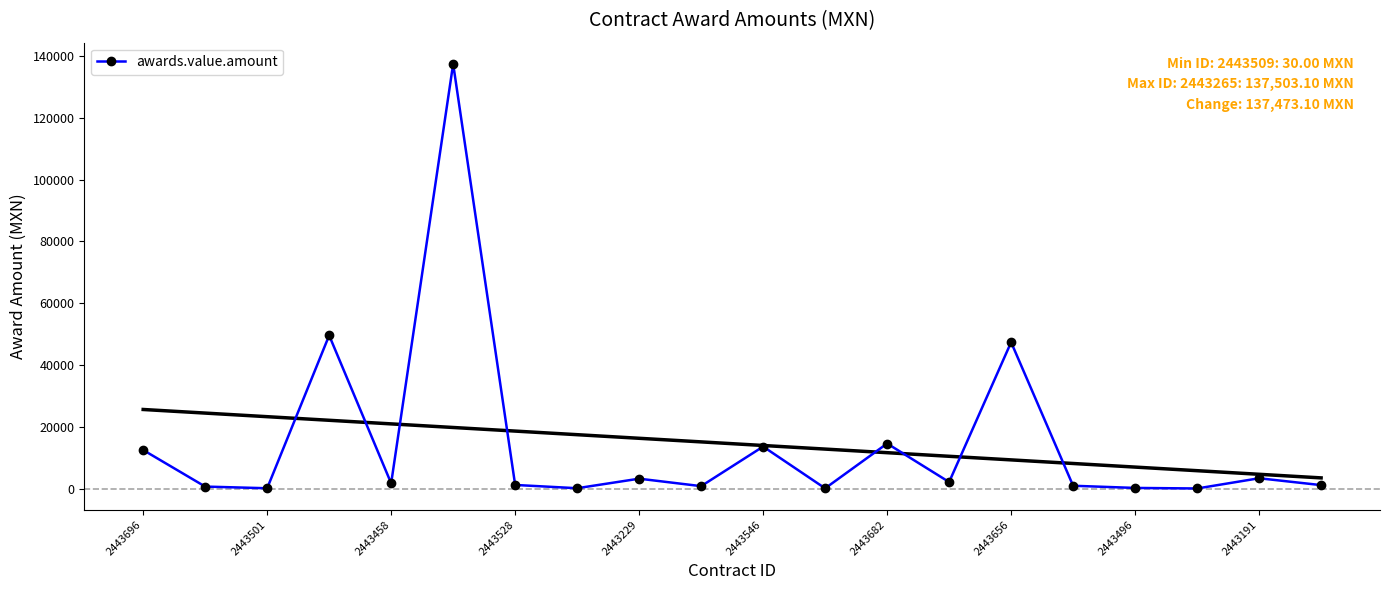

Is it true that awards.value.amount equals 80504.3 at 2443656?

False